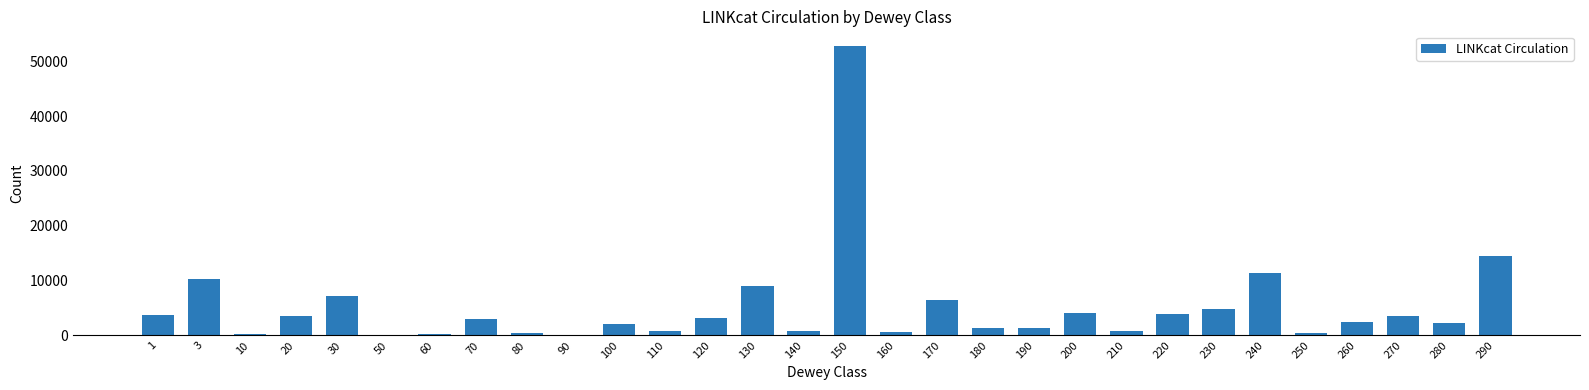

What is the maximum value shown in the chart?

52807